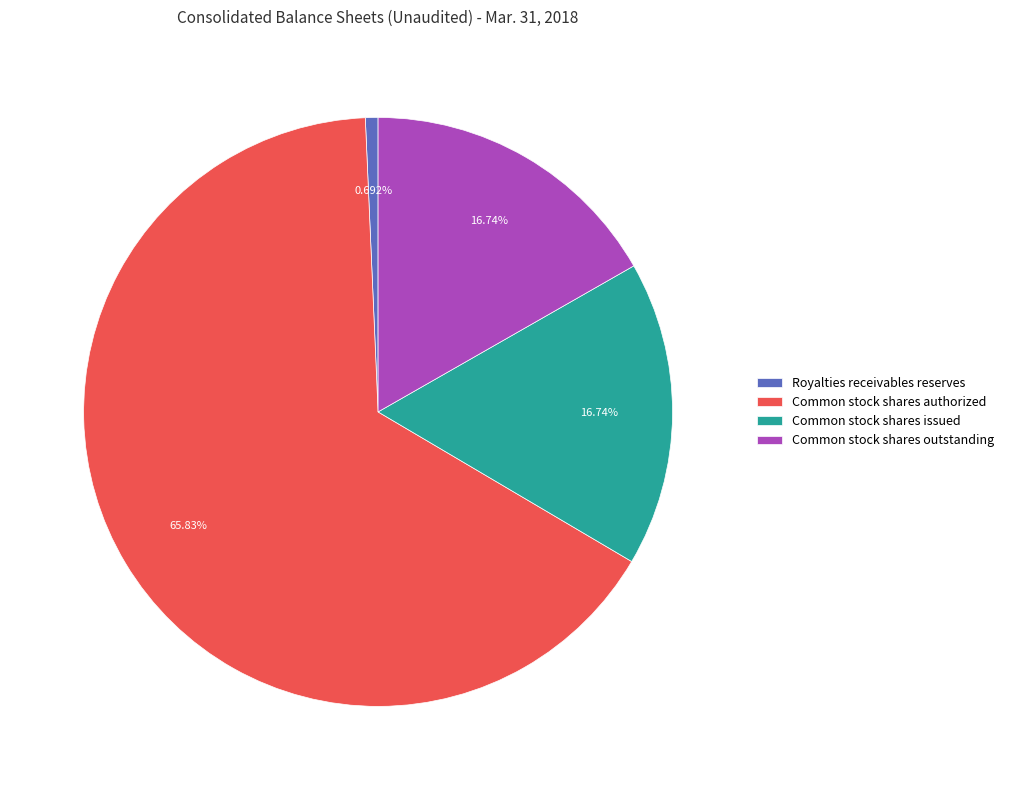

Does any single category account for the majority?

Yes